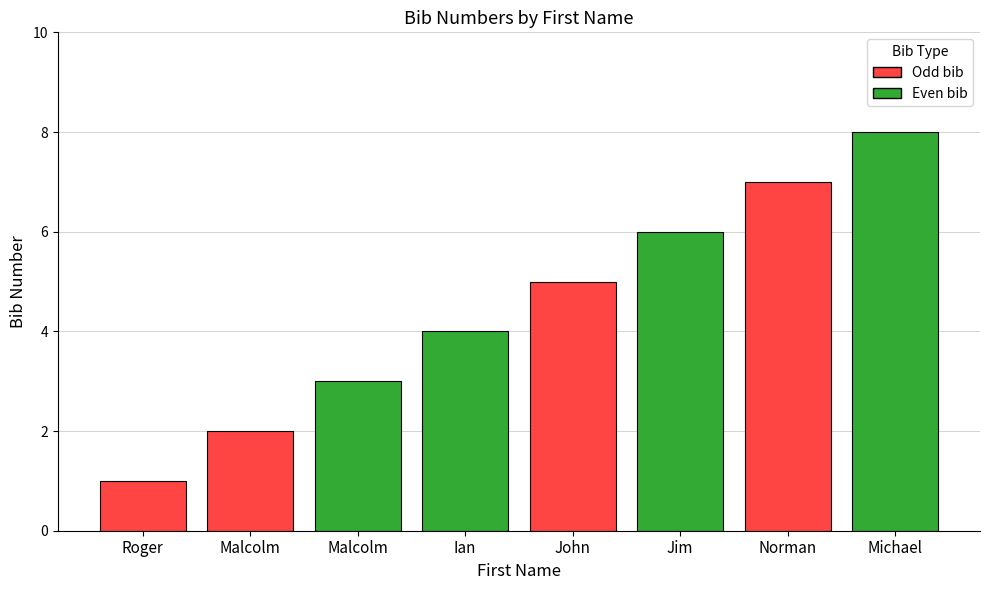

Reading left to right, what are all the values shown in this chart?

Roger=1	Malcolm=2	Malcolm=3	Ian=4	John=5	Jim=6	Norman=7	Michael=8